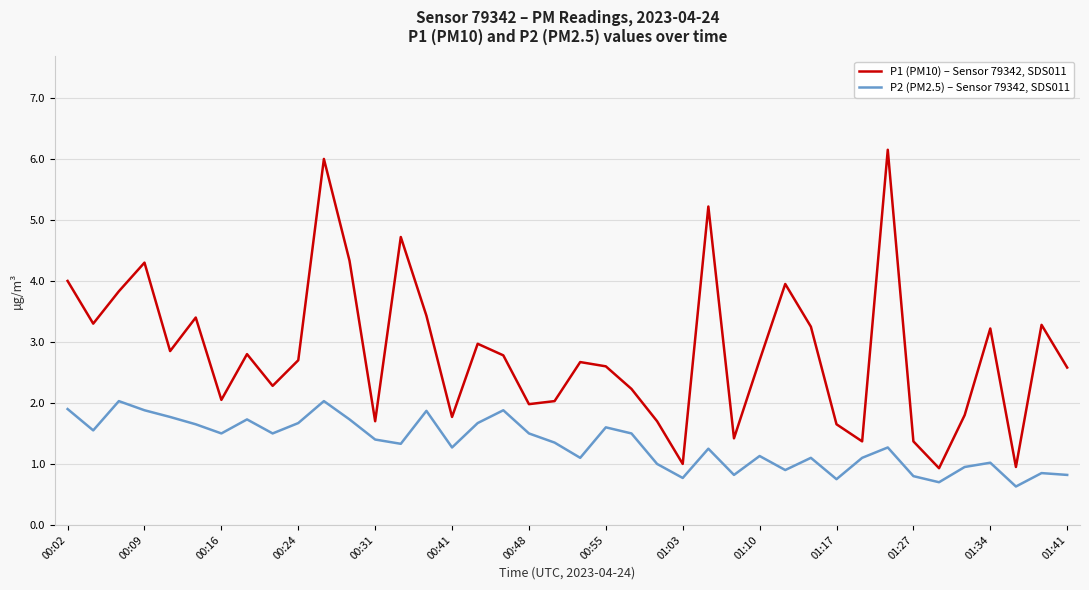

True or false: P2 (PM2.5) – Sensor 79342, SDS011 and P1 (PM10) – Sensor 79342, SDS011 intersect in this chart.

False